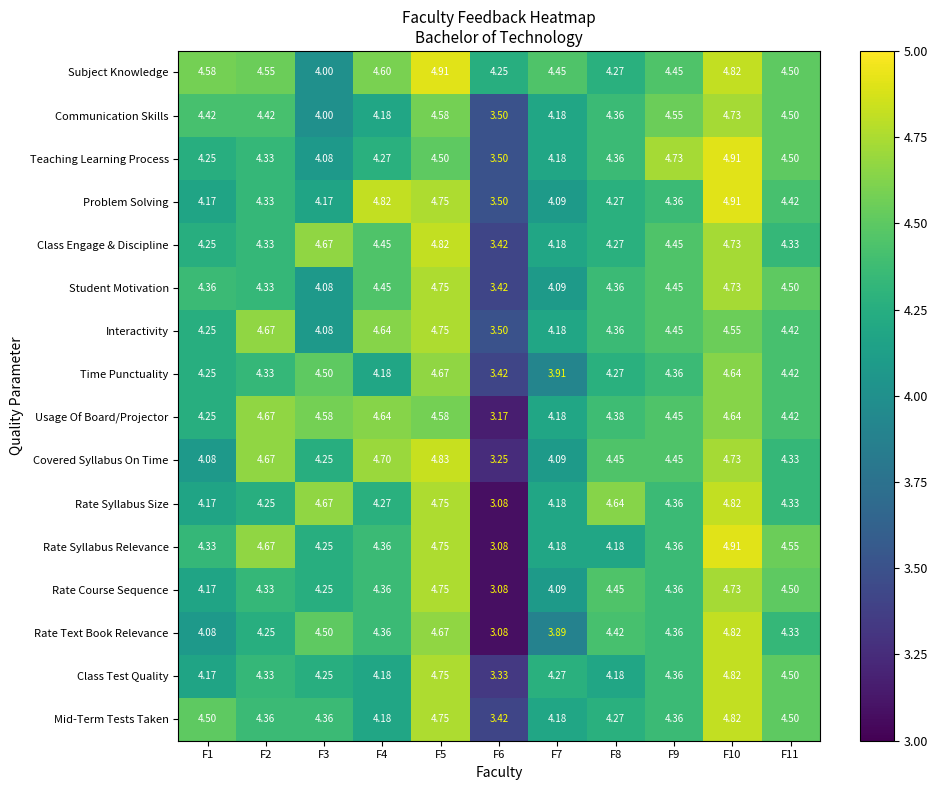

At which category does the chart reach its minimum across all series?

F6